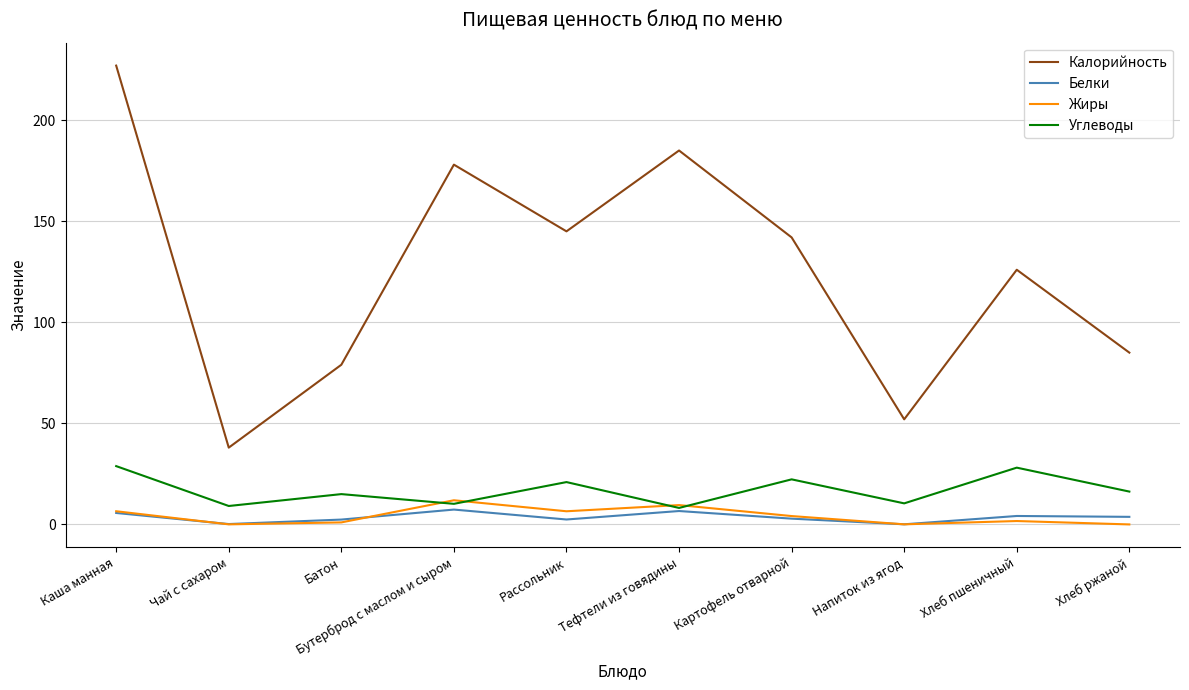

Which series has the widest spread of values?

Калорийность